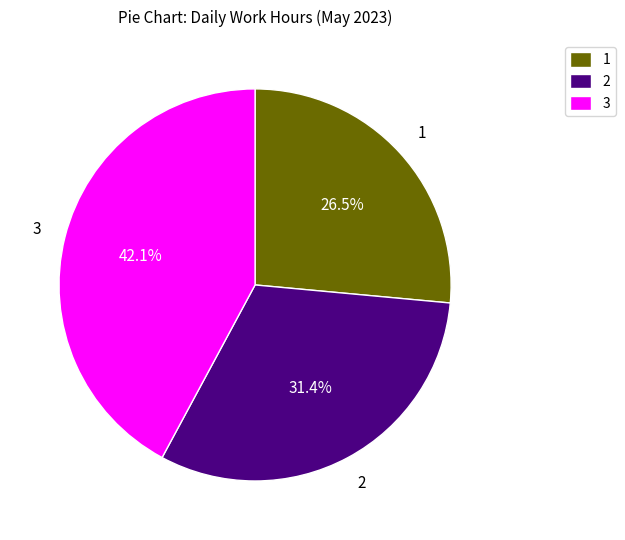

What is the total percentage of 3 and 2?

73.5%